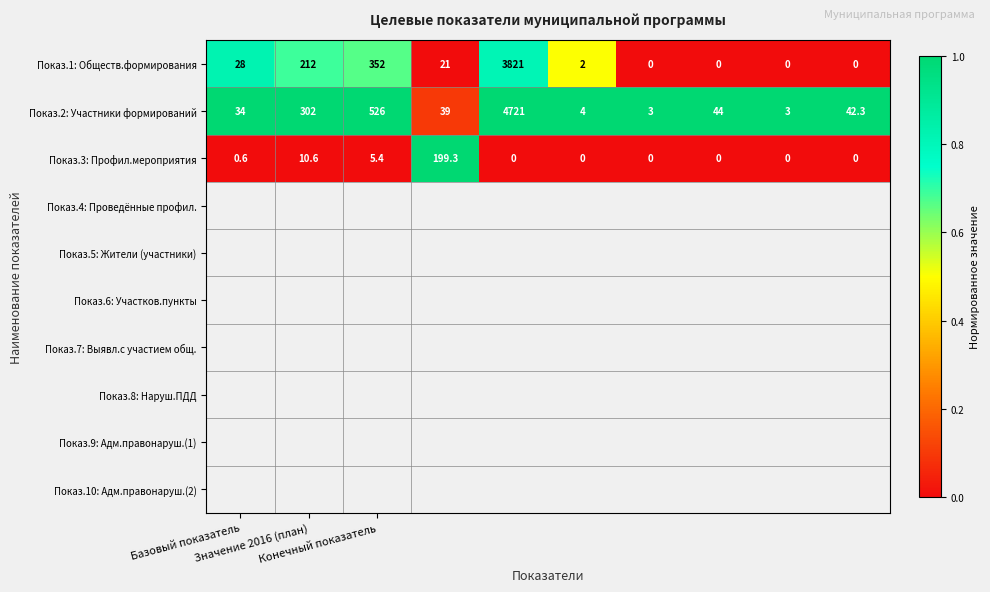

What is the difference between the second highest and minimum values in the Показ.3: Профил.мероприятия series?

10.6